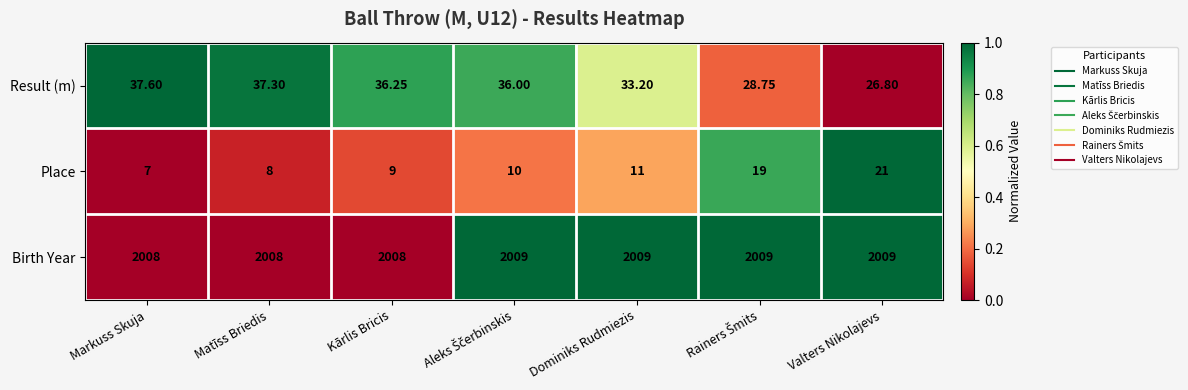

At Kārlis Bricis, list the series in order from smallest to largest.

Place, Result (m), Birth Year